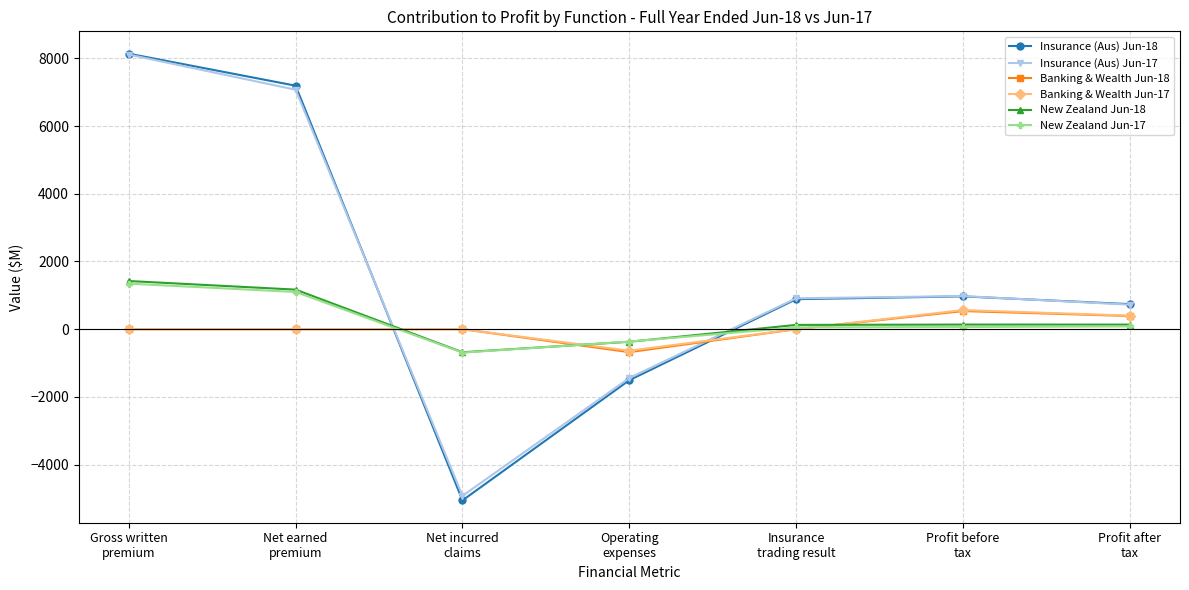

How many distinct data groups are displayed?

6